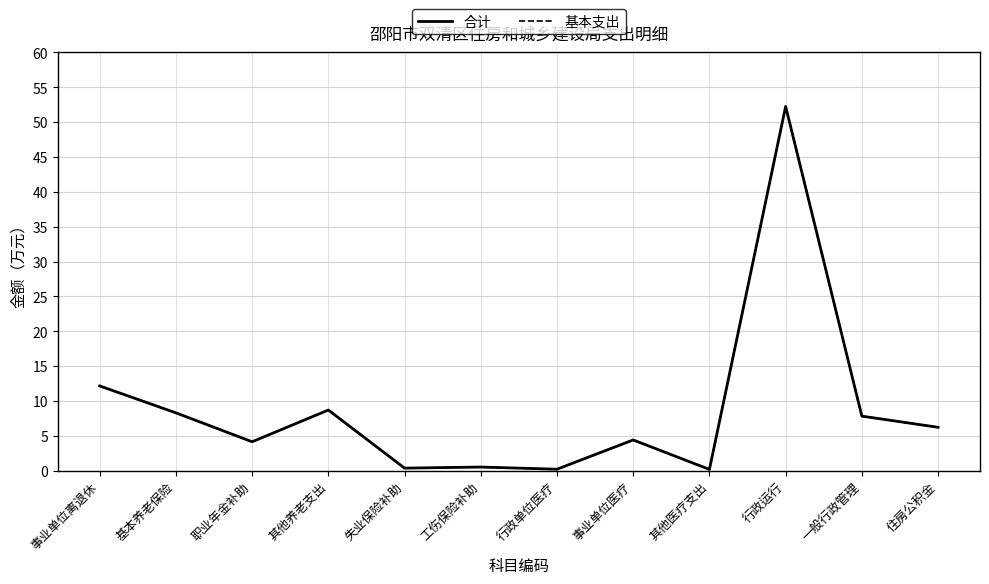

True or false: 合计 has more than 1 points higher than both neighbors.

True